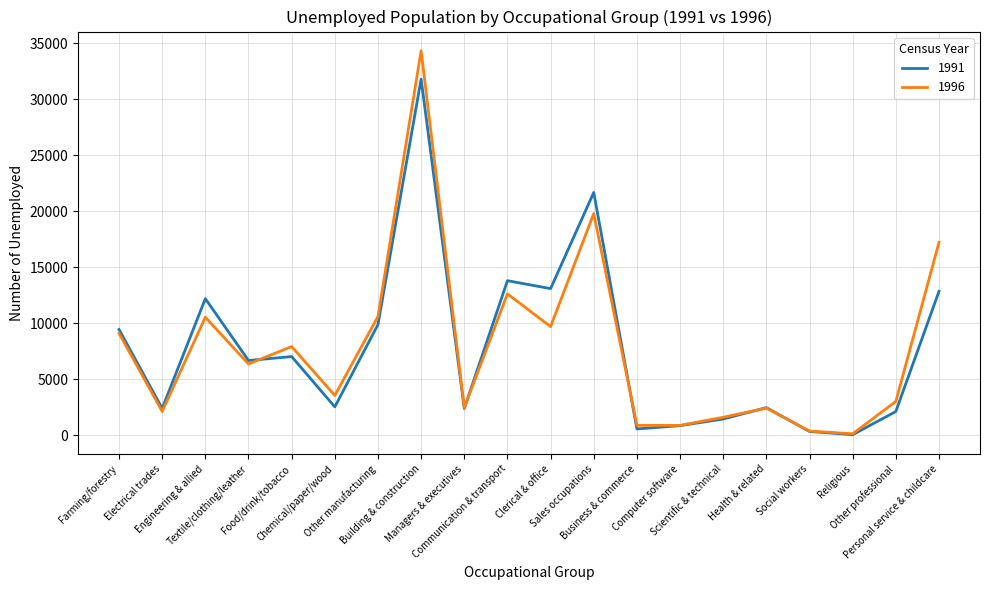

At which category is the sum across all series the highest?

Building & construction